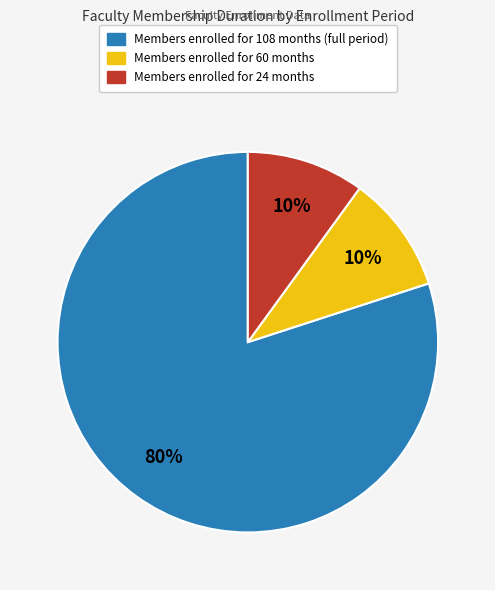

To the nearest percent, what is the average slice percentage?

33%